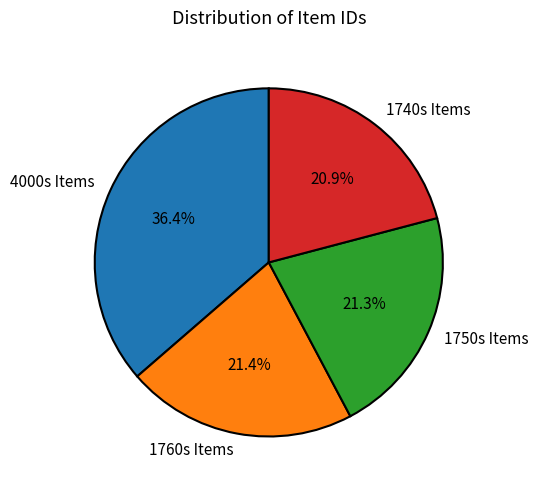

Count the number of slices in the pie.

4